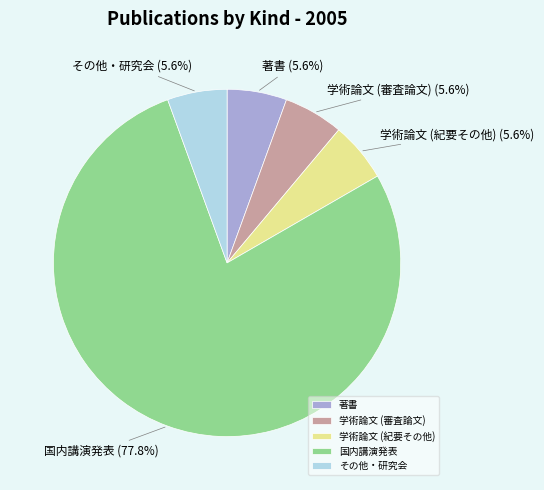

The 国内講演発表 slice represents 65% of the pie. True or false?

False